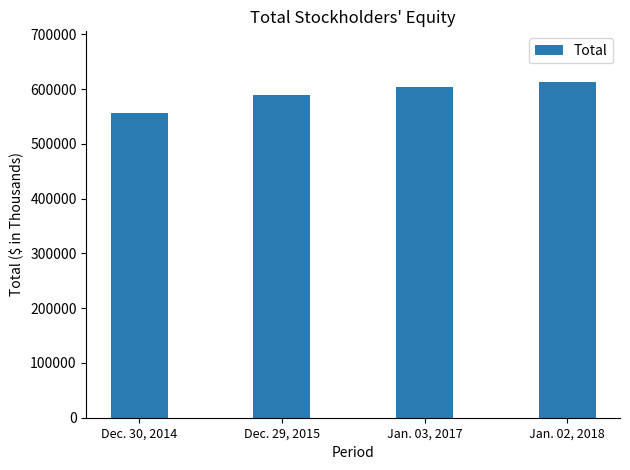

What is the sum of the values at Dec. 30, 2014 and Jan. 02, 2018?

1170040